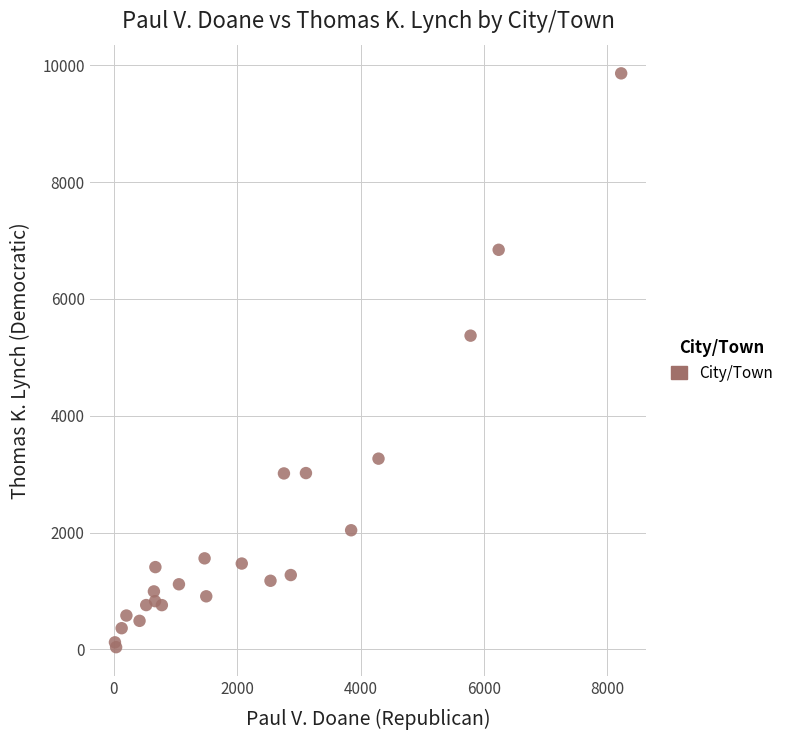

What Y value in the scatter plot is closest to 4949?

5371